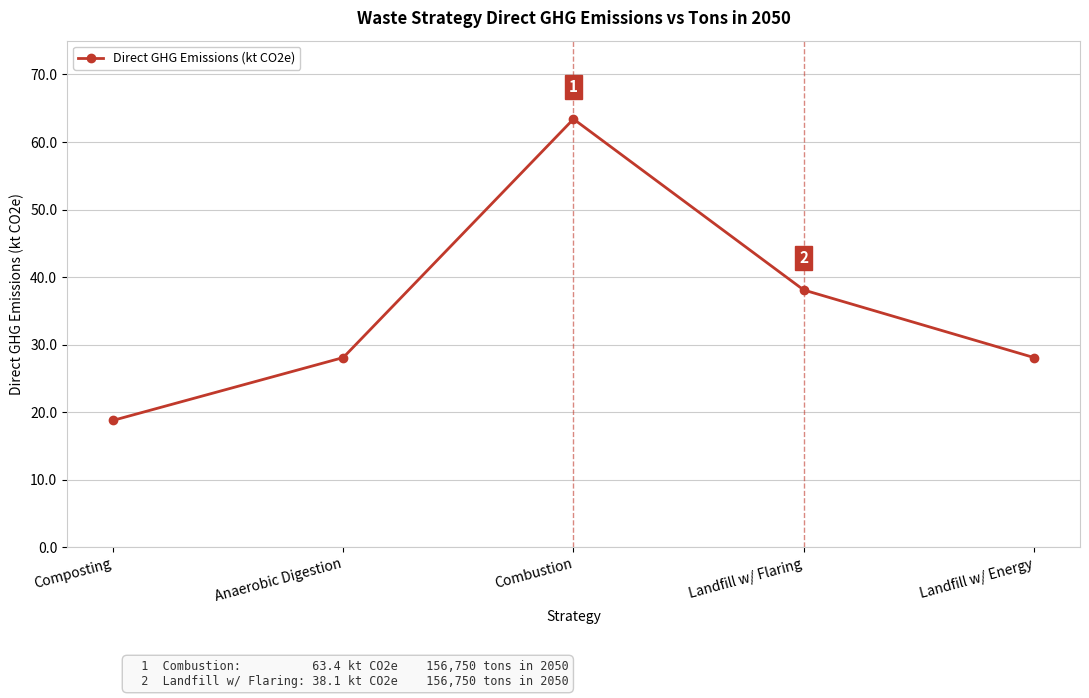

What is the difference between the values at Landfill w/ Energy and Landfill w/ Flaring?

10.0